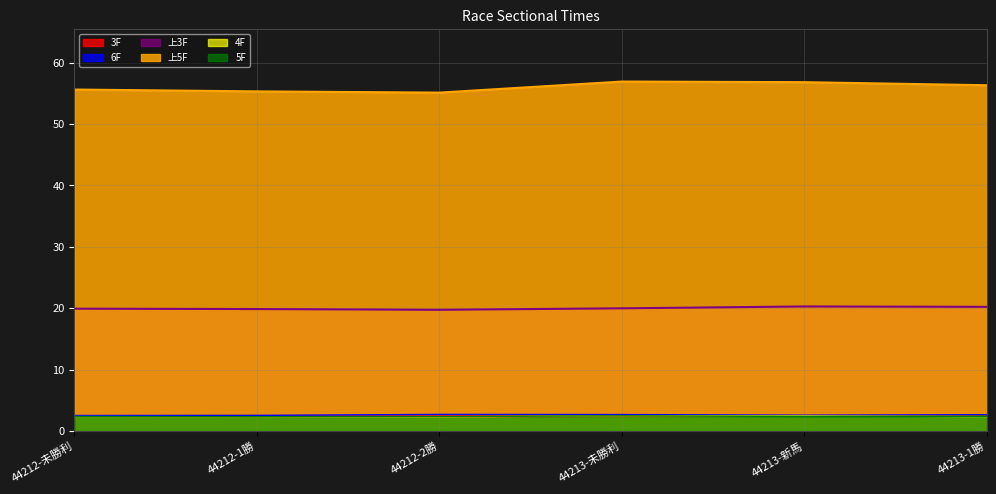

What is the average value of the 上5F series?

56.0